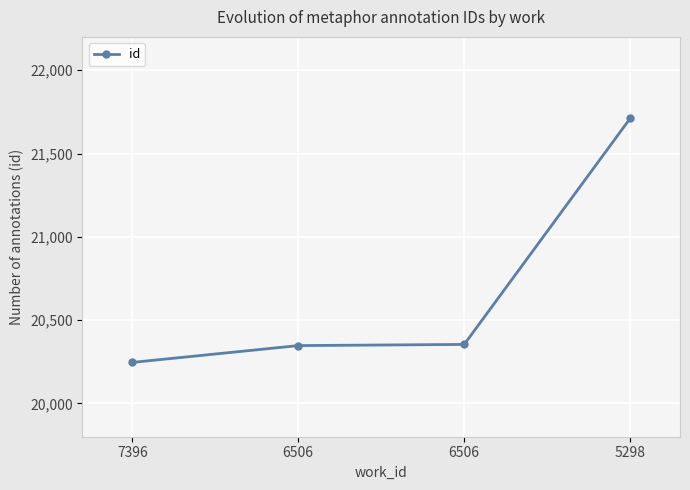

True or false: the data shows 5731 at 7396.

False